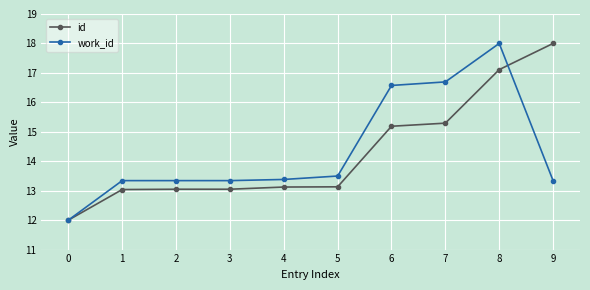

The value of id at 8 is 30.4. True or false?

False